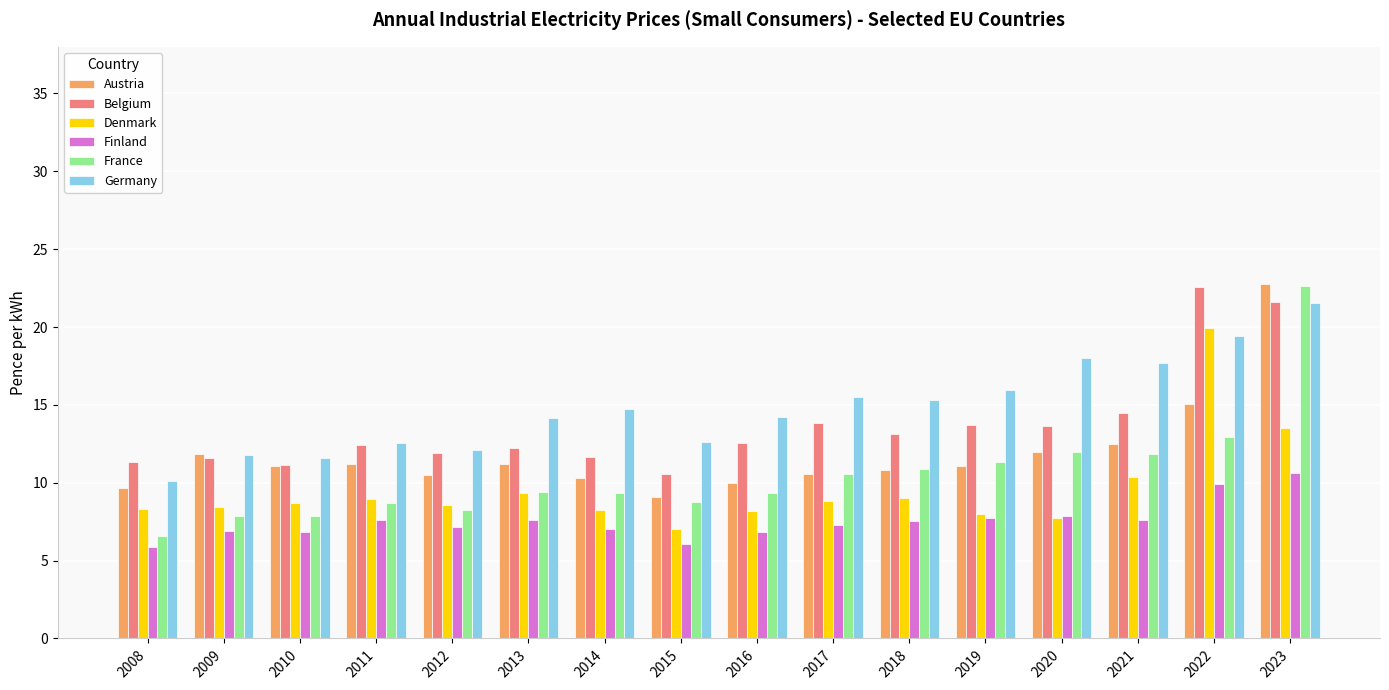

Is it true that Denmark equals 4.8 at 2008?

False